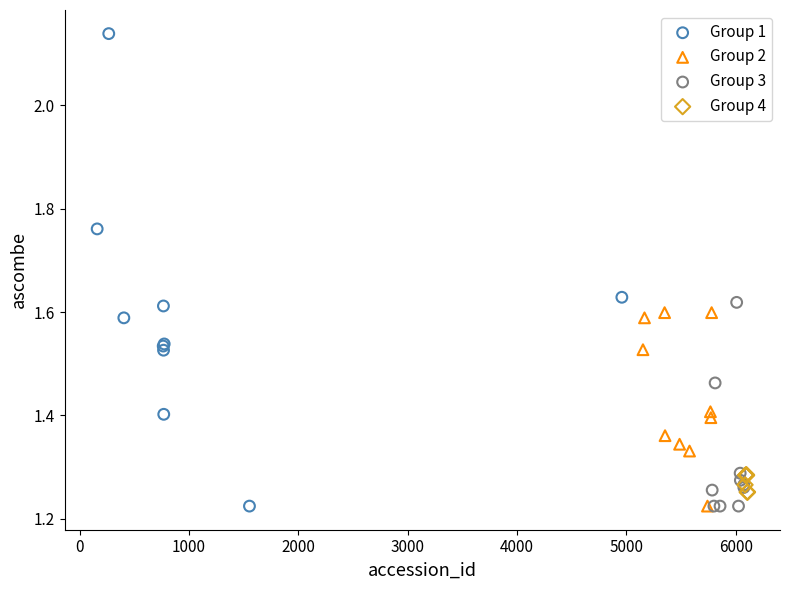

Which series reaches the maximum Y coordinate?

Group 1